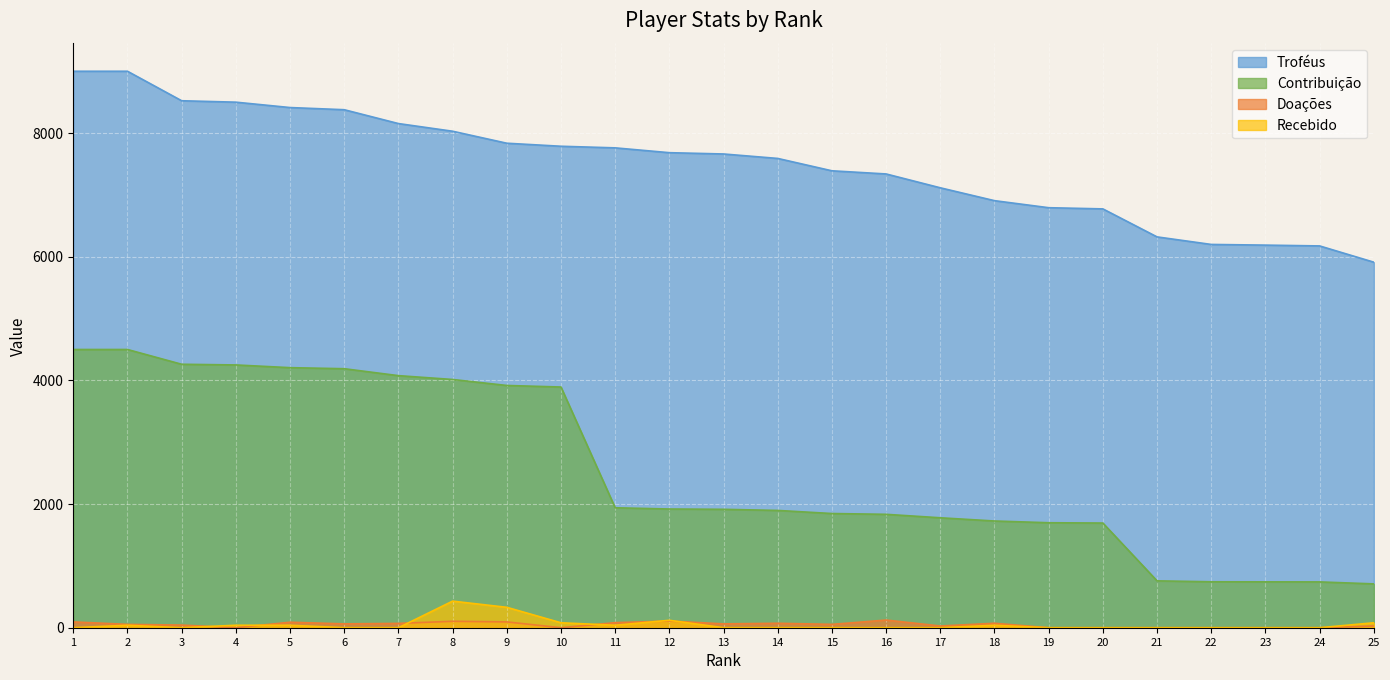

Reading left to right, list all the values displayed in this chart.

Troféus: 1=9000	2=9000	3=8523	4=8500	5=8413	6=8378	7=8154	8=8030	9=7836	10=7787	11=7761	12=7683	13=7662	14=7590	15=7390	16=7339	17=7115	18=6907	19=6793	20=6774	21=6321	22=6199	23=6188	24=6175	25=5912
Contribuição: 1=4500	2=4500	3=4261	4=4250	5=4206	6=4189	7=4077	8=4015	9=3918	10=3893	11=1940	12=1920	13=1915	14=1897	15=1847	16=1834	17=1778	18=1726	19=1698	20=1693	21=758	22=743	23=742	24=741	25=709
Doações: 1=94	2=54	3=43	4=0	5=89	6=62	7=70	8=104	9=94	10=0	11=82	12=108	13=62	14=72	15=54	16=124	17=28	18=72	19=0	20=0	21=0	22=0	23=0	24=0	25=28
Recebido: 1=0	2=40	3=0	4=40	5=40	6=0	7=0	8=430	9=330	10=80	11=40	12=120	13=0	14=0	15=0	16=0	17=0	18=40	19=0	20=0	21=0	22=0	23=0	24=0	25=80